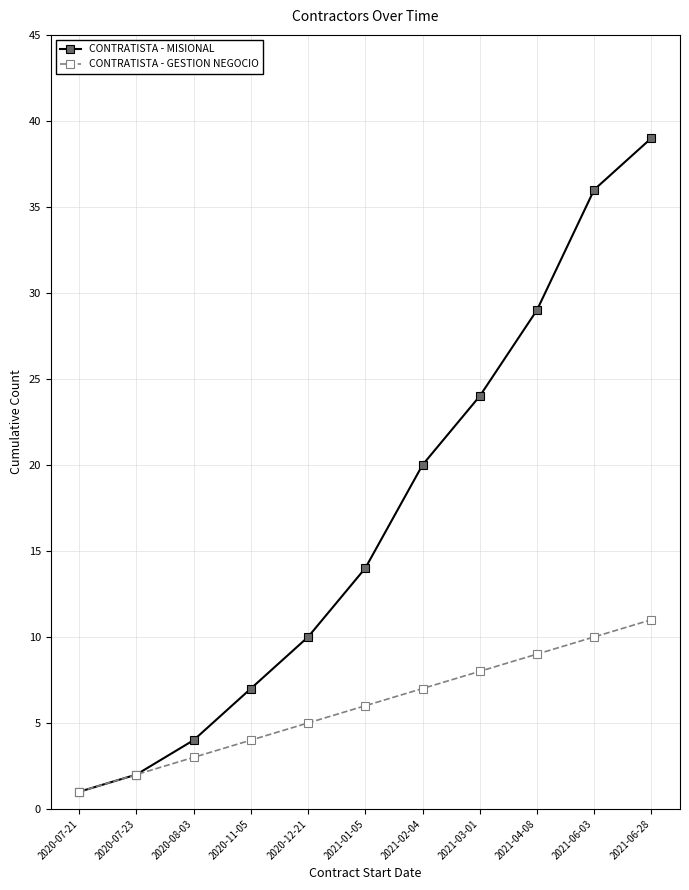

What is the average value of the CONTRATISTA - GESTION NEGOCIO series?

6